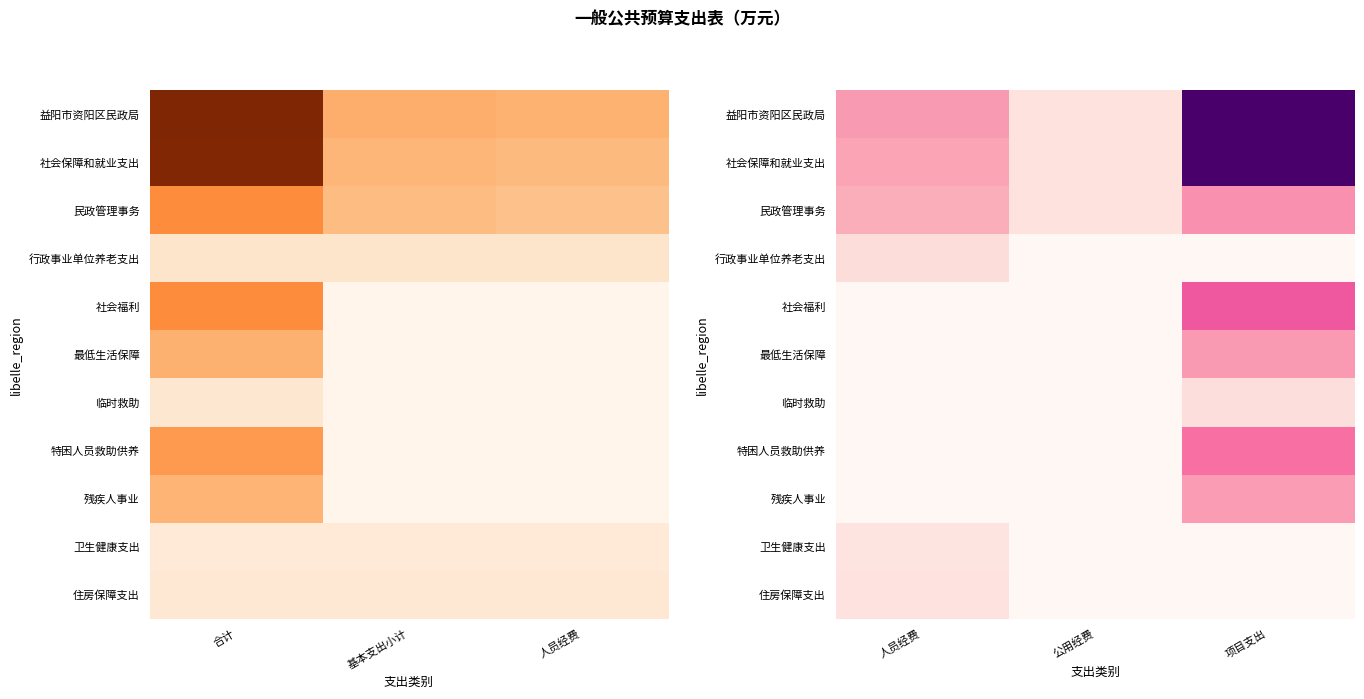

How many data points does each series have?

3